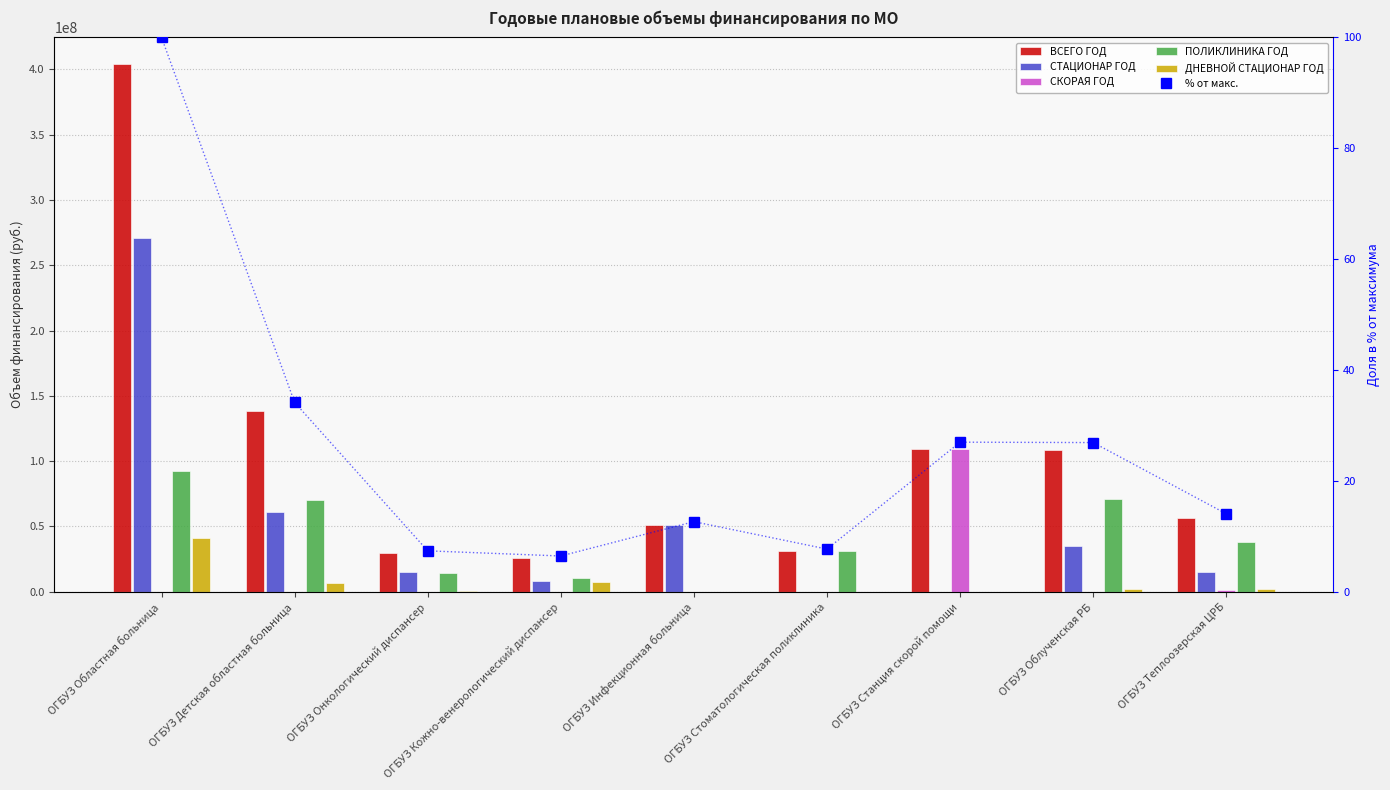

List the labels in order of СТАЦИОНАР ГОД value, largest first.

ОГБУЗ Областная больница, ОГБУЗ Детская областная больница, ОГБУЗ Инфекционная больница, ОГБУЗ Облученская РБ, ОГБУЗ Теплоозерская ЦРБ, ОГБУЗ Онкологический диспансер, ОГБУЗ Кожно-венерологический диспансер, ОГБУЗ Стоматологическая поликлиника, ОГБУЗ Станция скорой помощи